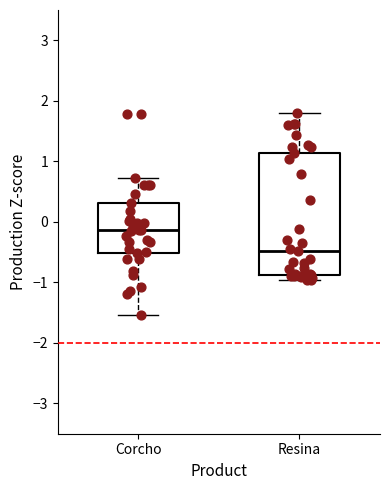

Which box is the tallest, from its lower edge to its upper edge?

Resina